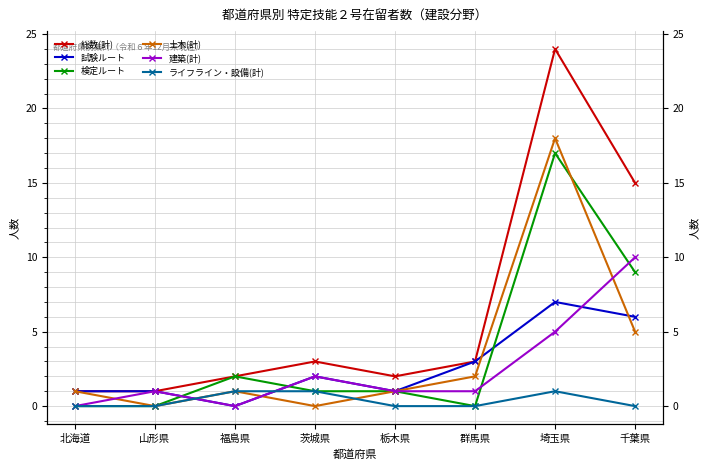

Where is the first local maximum for 試験ルート?

茨城県